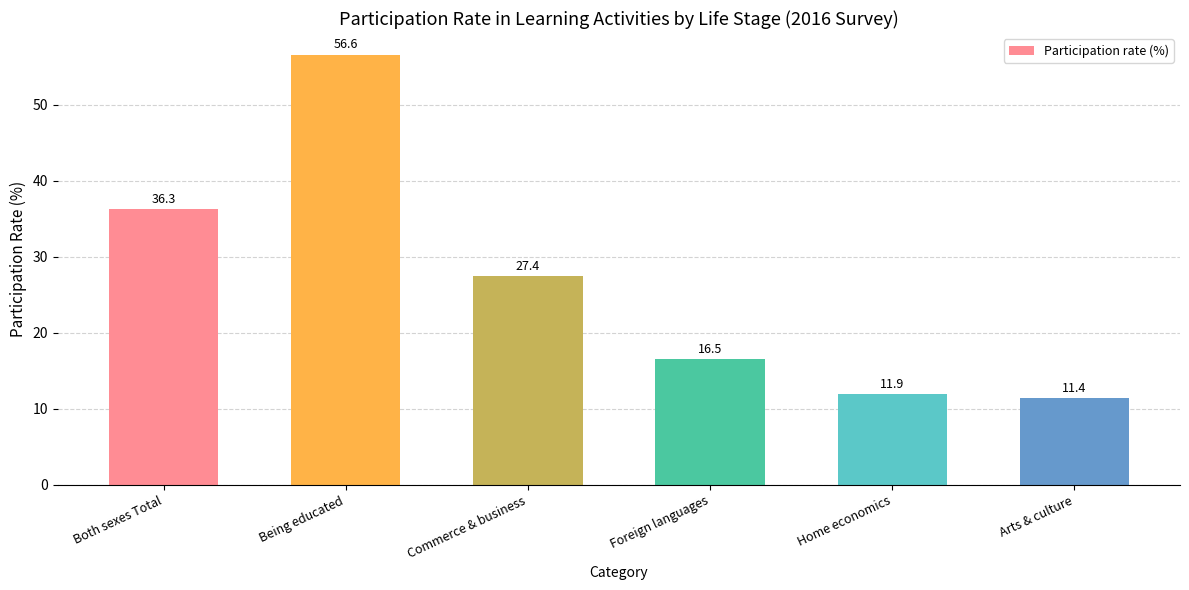

What is the change in value from Being educated to Foreign languages?

-40.1